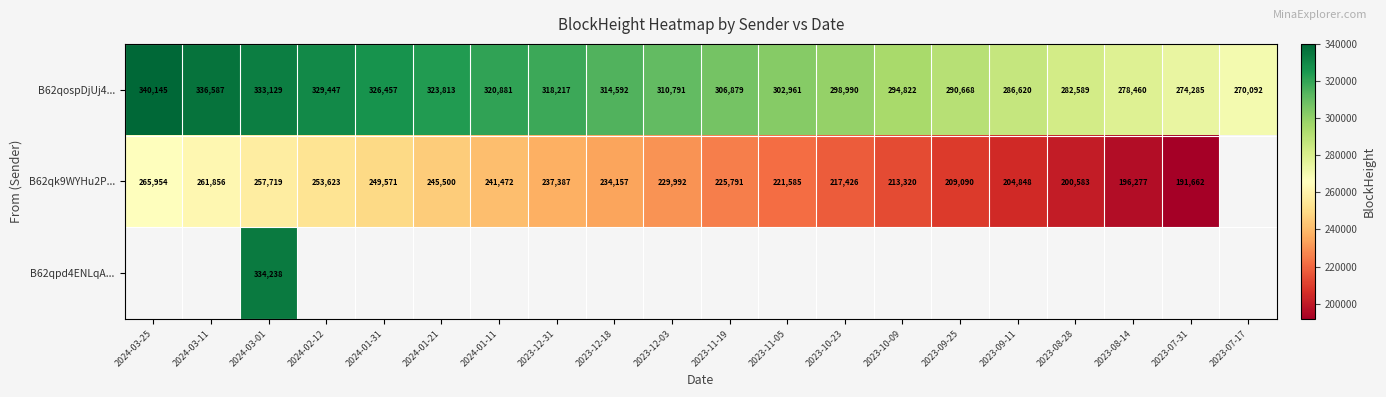

What is the difference between the highest and lowest values at 2024-03-01?

76519